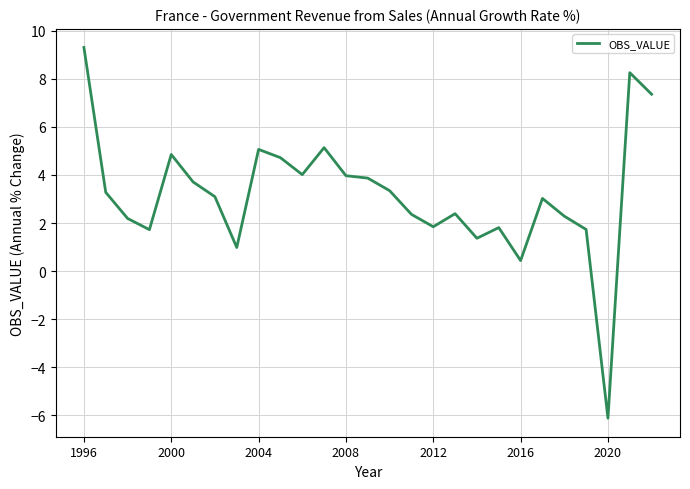

Reading left to right, extract all data points from this chart.

9.3	3.3	2.2	1.7	4.9	3.7	3.1	1.0	5.1	4.7	4.0	5.1	4.0	3.9	3.3	2.4	1.8	2.4	1.4	1.8	0.4	3.0	2.3	1.7	-6.1	8.3	7.4